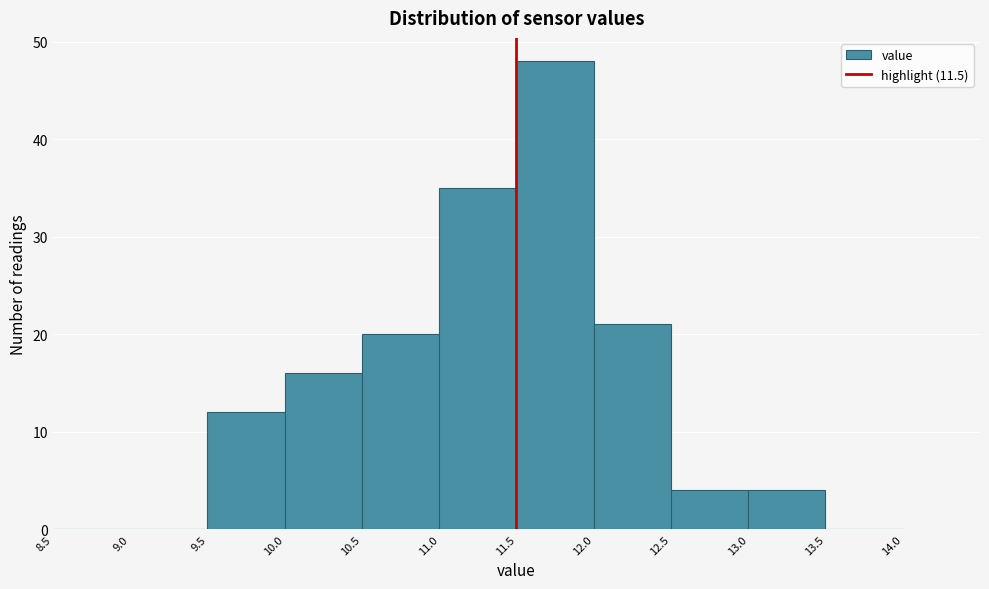

Which range on the x-axis has the tallest bar?

11.5 to 12.0